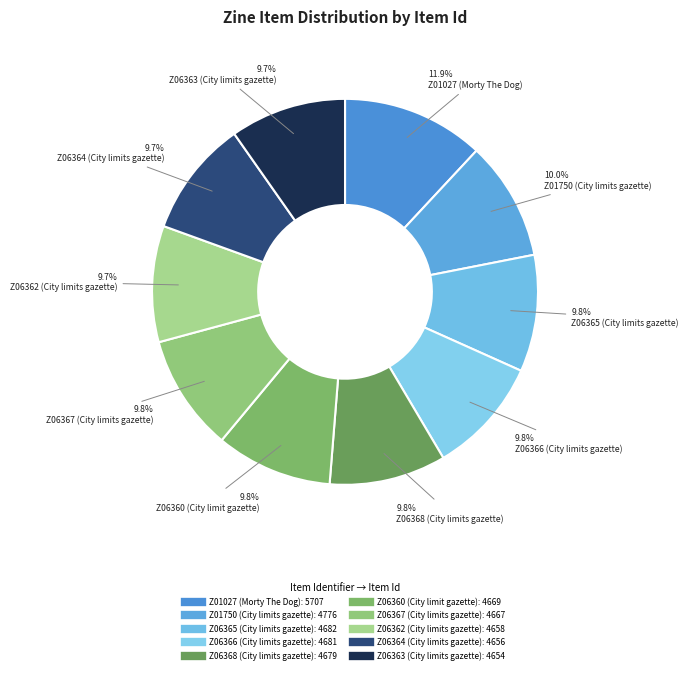

The Z06367 (City limits gazette) slice represents 10% of the pie. True or false?

True